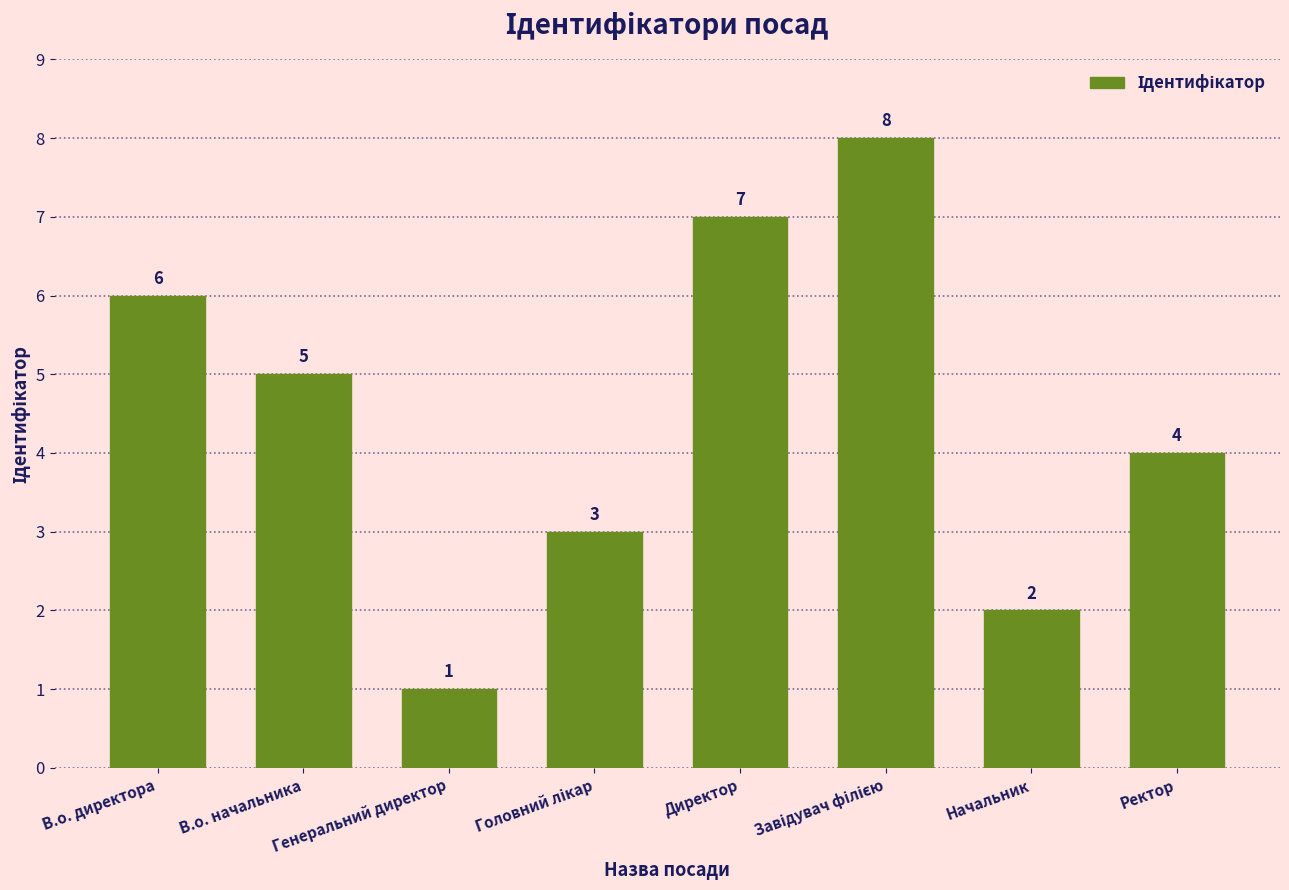

What position from the right is Директор?

4